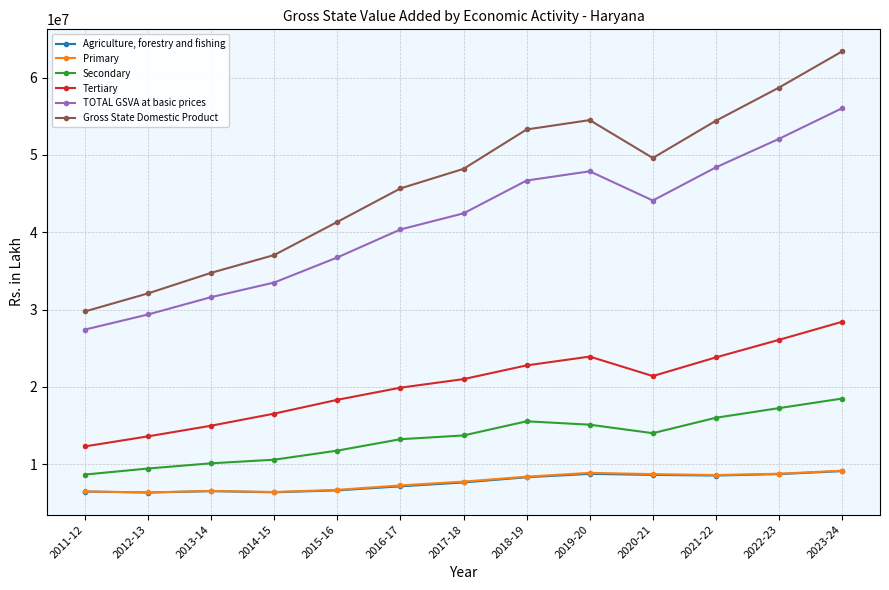

What is the lowest value of the Agriculture, forestry and fishing series?

6326498.7